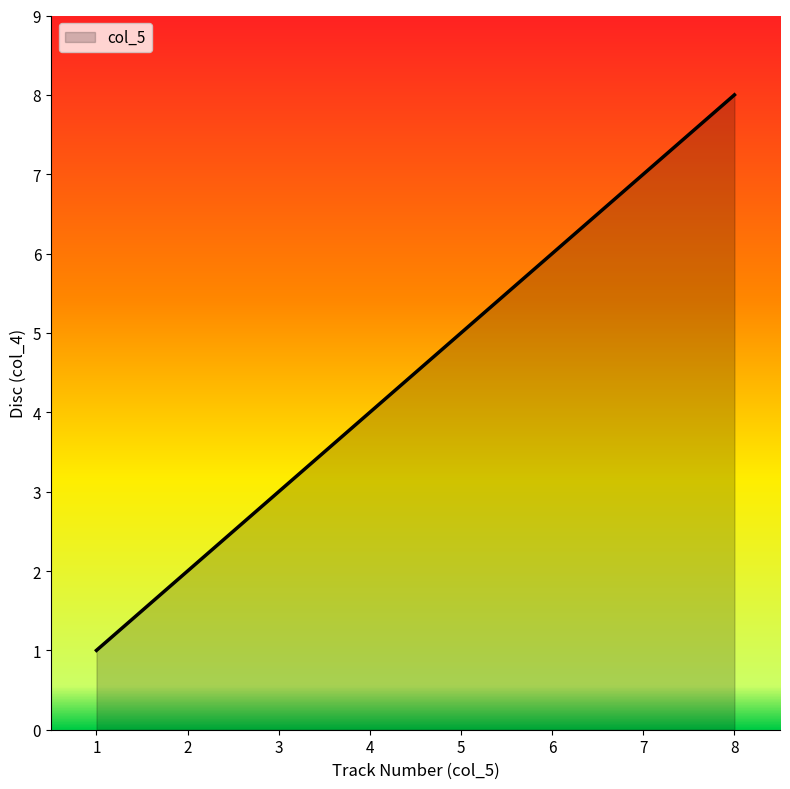

Reading left to right, extract all data points from this chart.

1	2	3	4	5	6	7	8